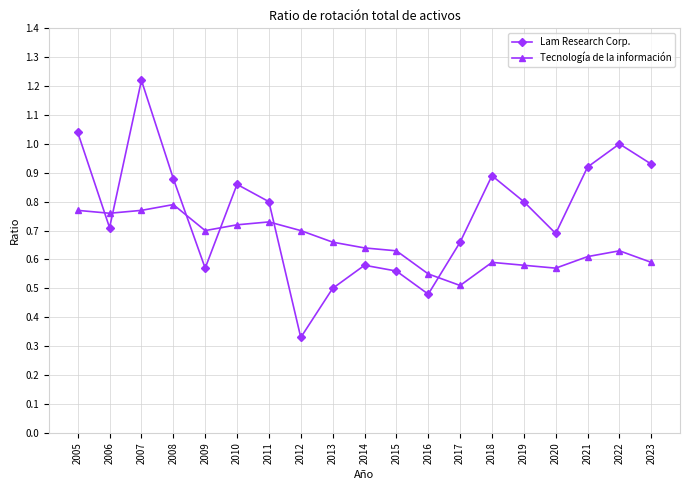

The Tecnología de la información series shows 1.0 at 2013. True or false?

False